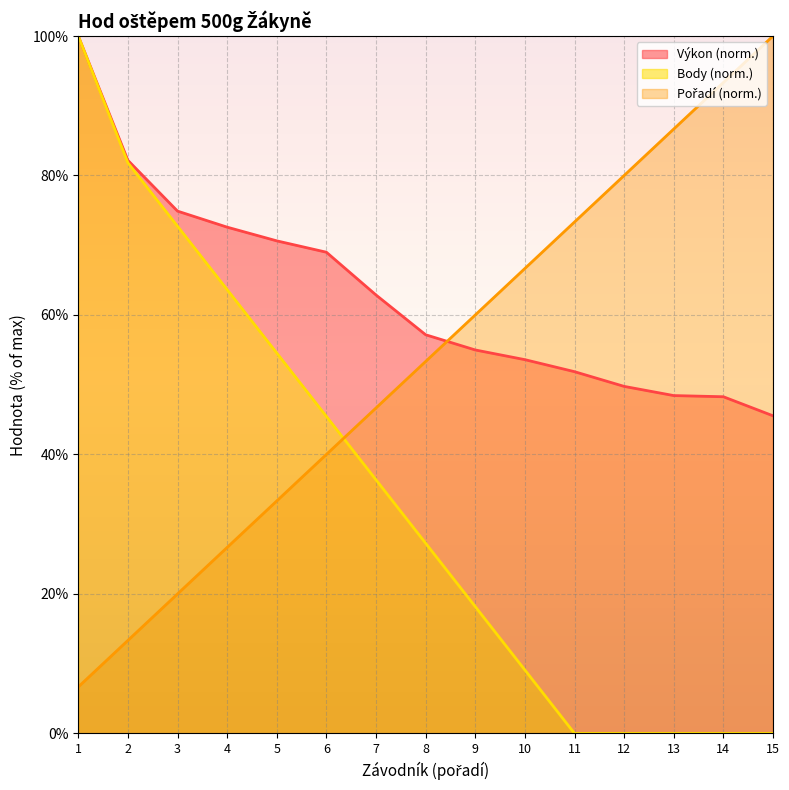

True or false: Body (norm.) has a value of 27.3 at 8.

True